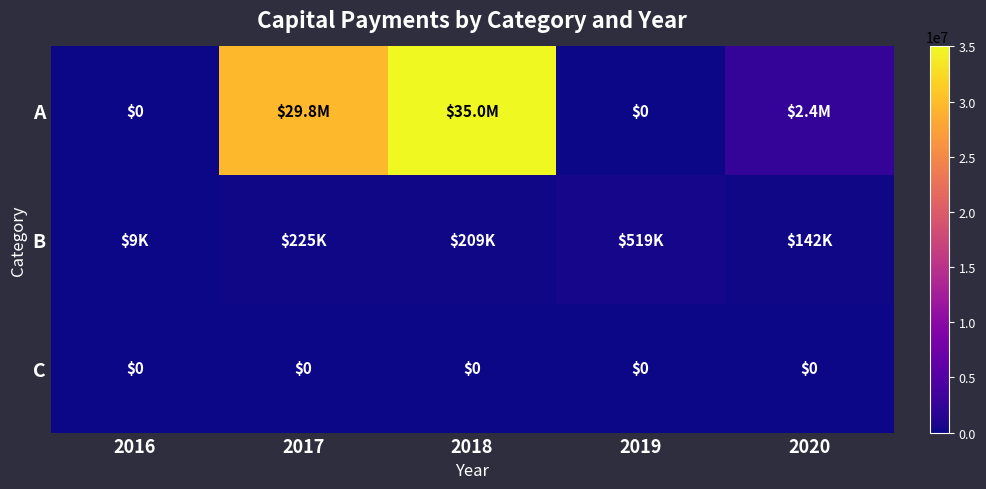

Is it true that C equals 0 at 2020?

True